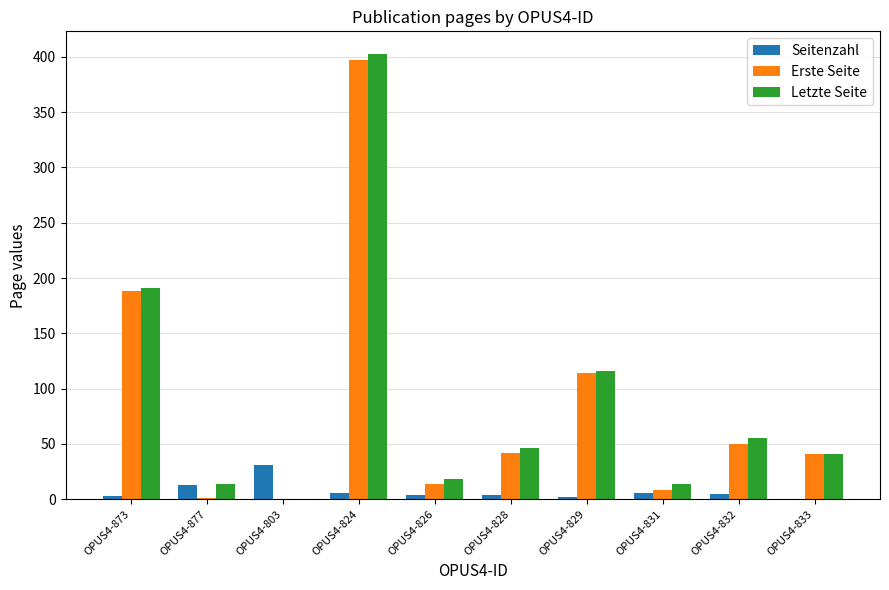

What are all the series names shown in the legend?

Seitenzahl, Erste Seite, Letzte Seite